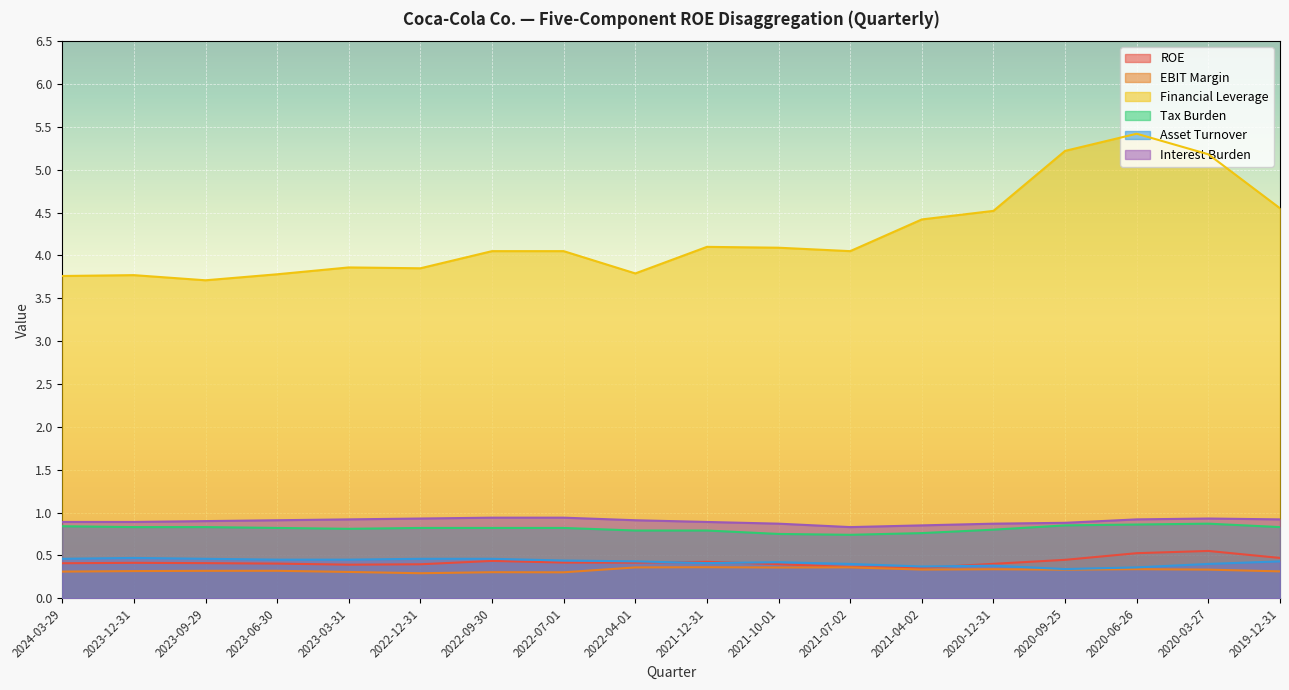

How many times do ROE and Asset Turnover cross each other?

3